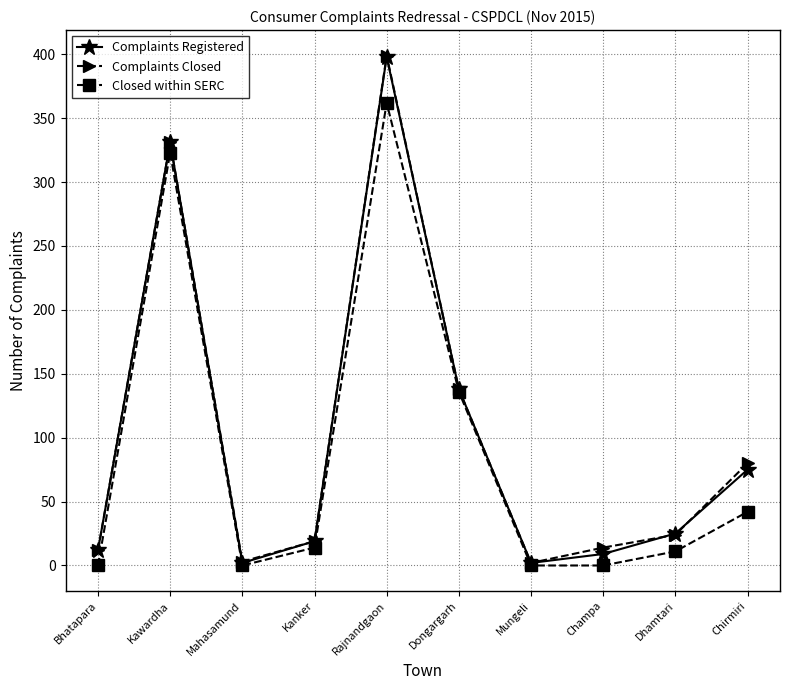

How many values in the Complaints Registered series are below 25?

5